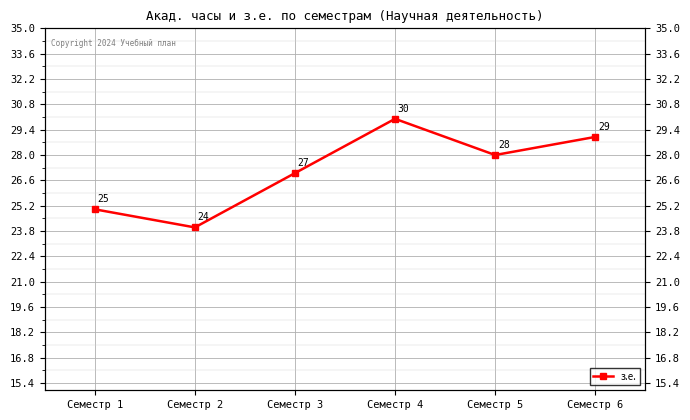

True or false: the data has more than 2 interior local peaks.

False